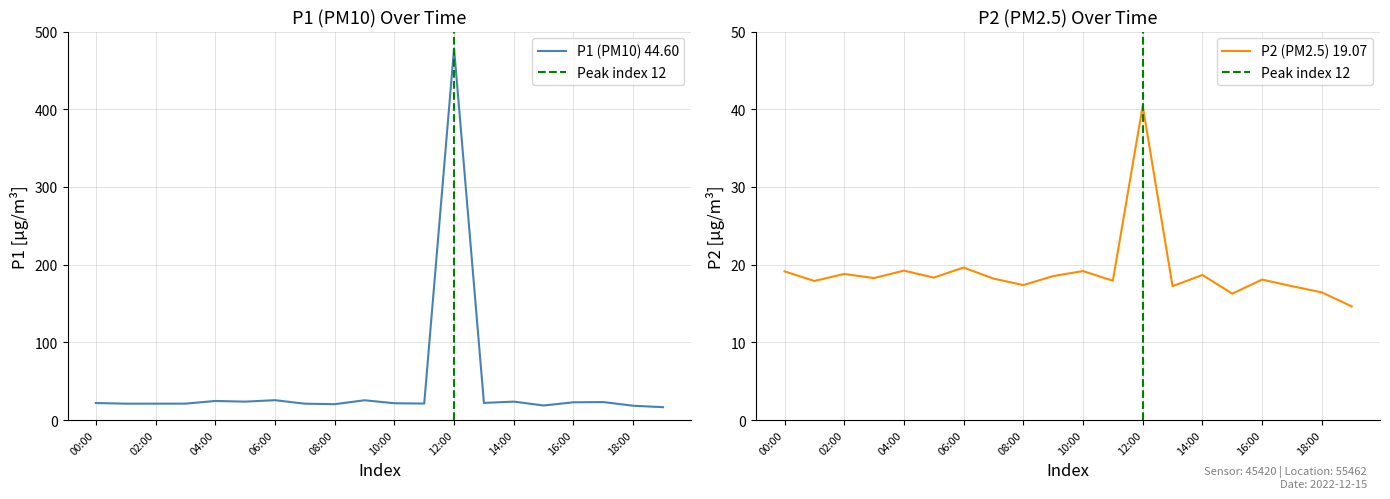

What is the average value of the P2 series?

19.1